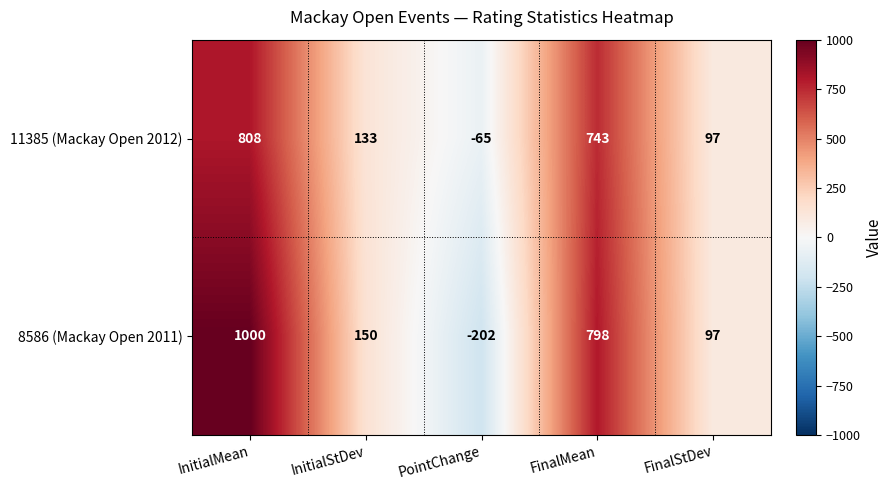

Reading right to left, transcribe all the data shown in this chart.

11385 (Mackay Open 2012): FinalStDev=97	FinalMean=743	PointChange=-65	InitialStDev=133	InitialMean=808
8586 (Mackay Open 2011): FinalStDev=97	FinalMean=798	PointChange=-202	InitialStDev=150	InitialMean=1000